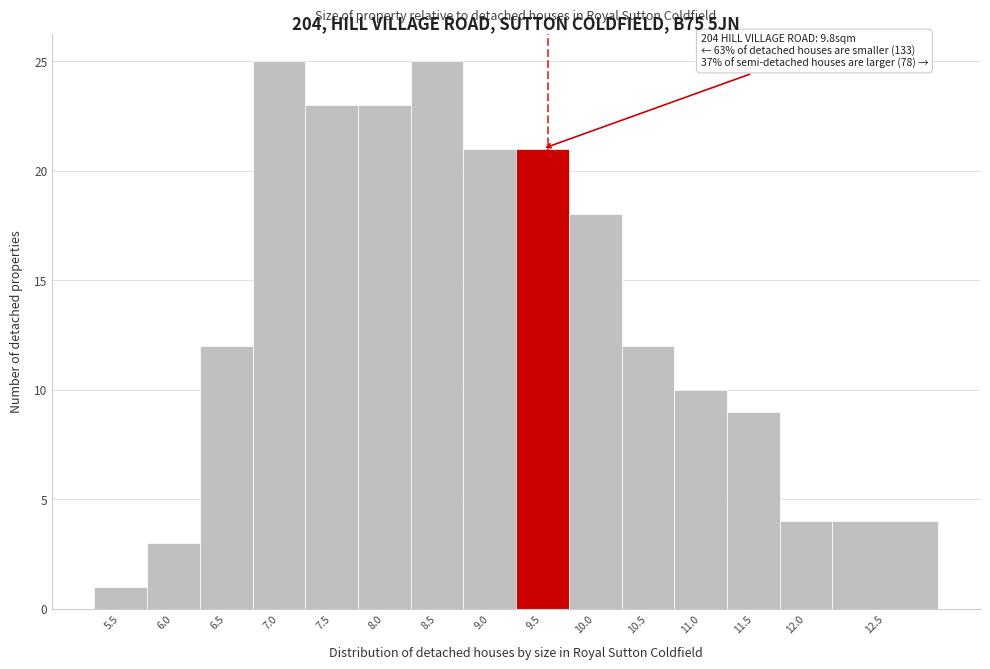

Reading right to left, transcribe all the data shown in this chart.

12.5=4	12.0=4	11.5=9	11.0=10	10.5=12	10.0=18	9.5=21	9.0=21	8.5=25	8.0=23	7.5=23	7.0=25	6.5=12	6.0=3	5.5=1